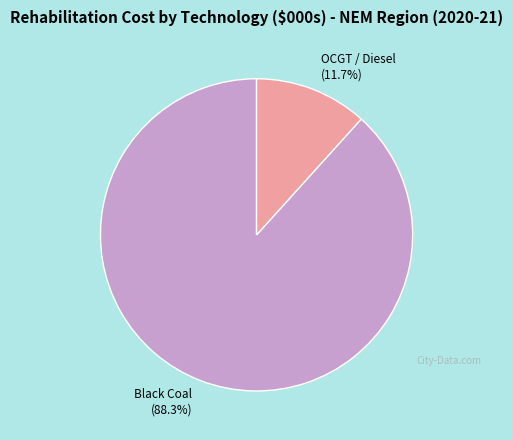

What percentage do Black Coal and OCGT / Diesel together represent?

100.0%